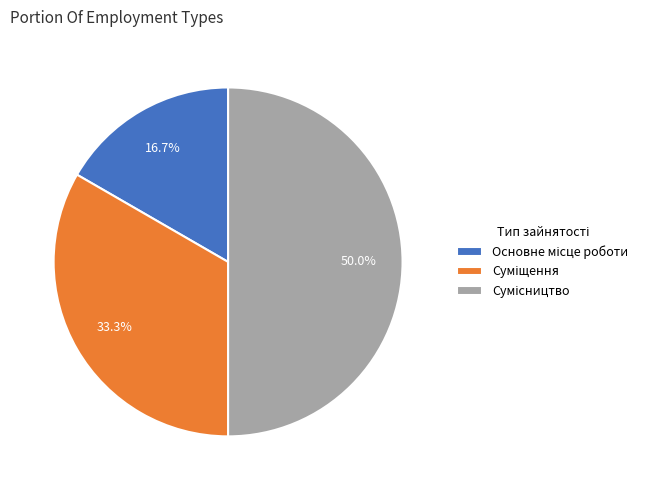

Is it true that Суміщення is 33% of the pie?

True